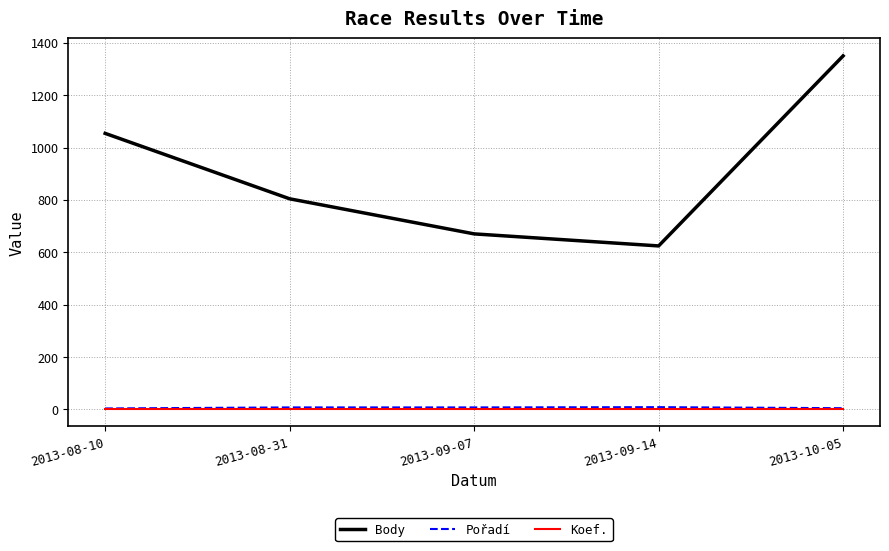

What is the minimum value shown in the chart?

2